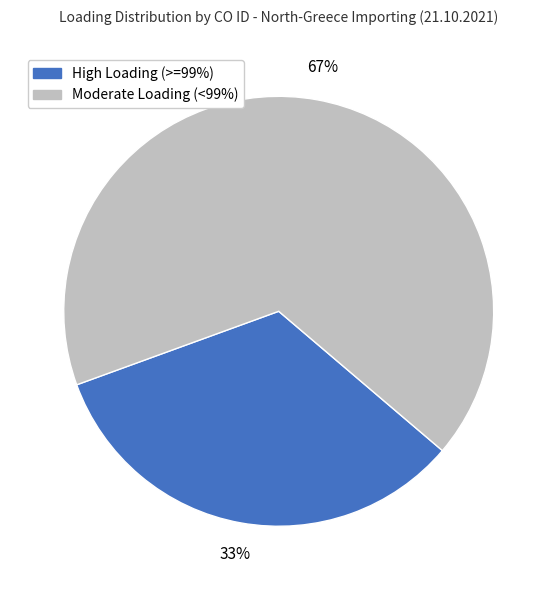

To the nearest percent, what is the difference between the largest and smallest slice percentages?

34%